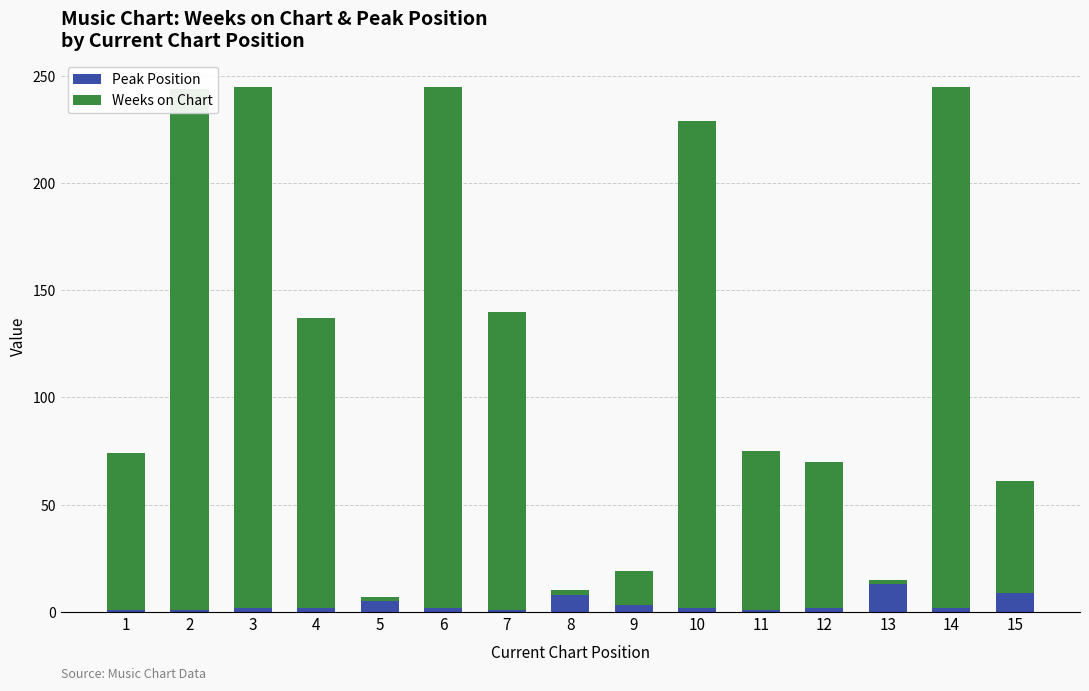

Reading left to right, transcribe all the data shown in this chart.

Peak Position: 1	1	2	2	5	2	1	8	3	2	1	2	13	2	9
Weeks on Chart: 73	243	243	135	2	243	139	2	16	227	74	68	2	243	52